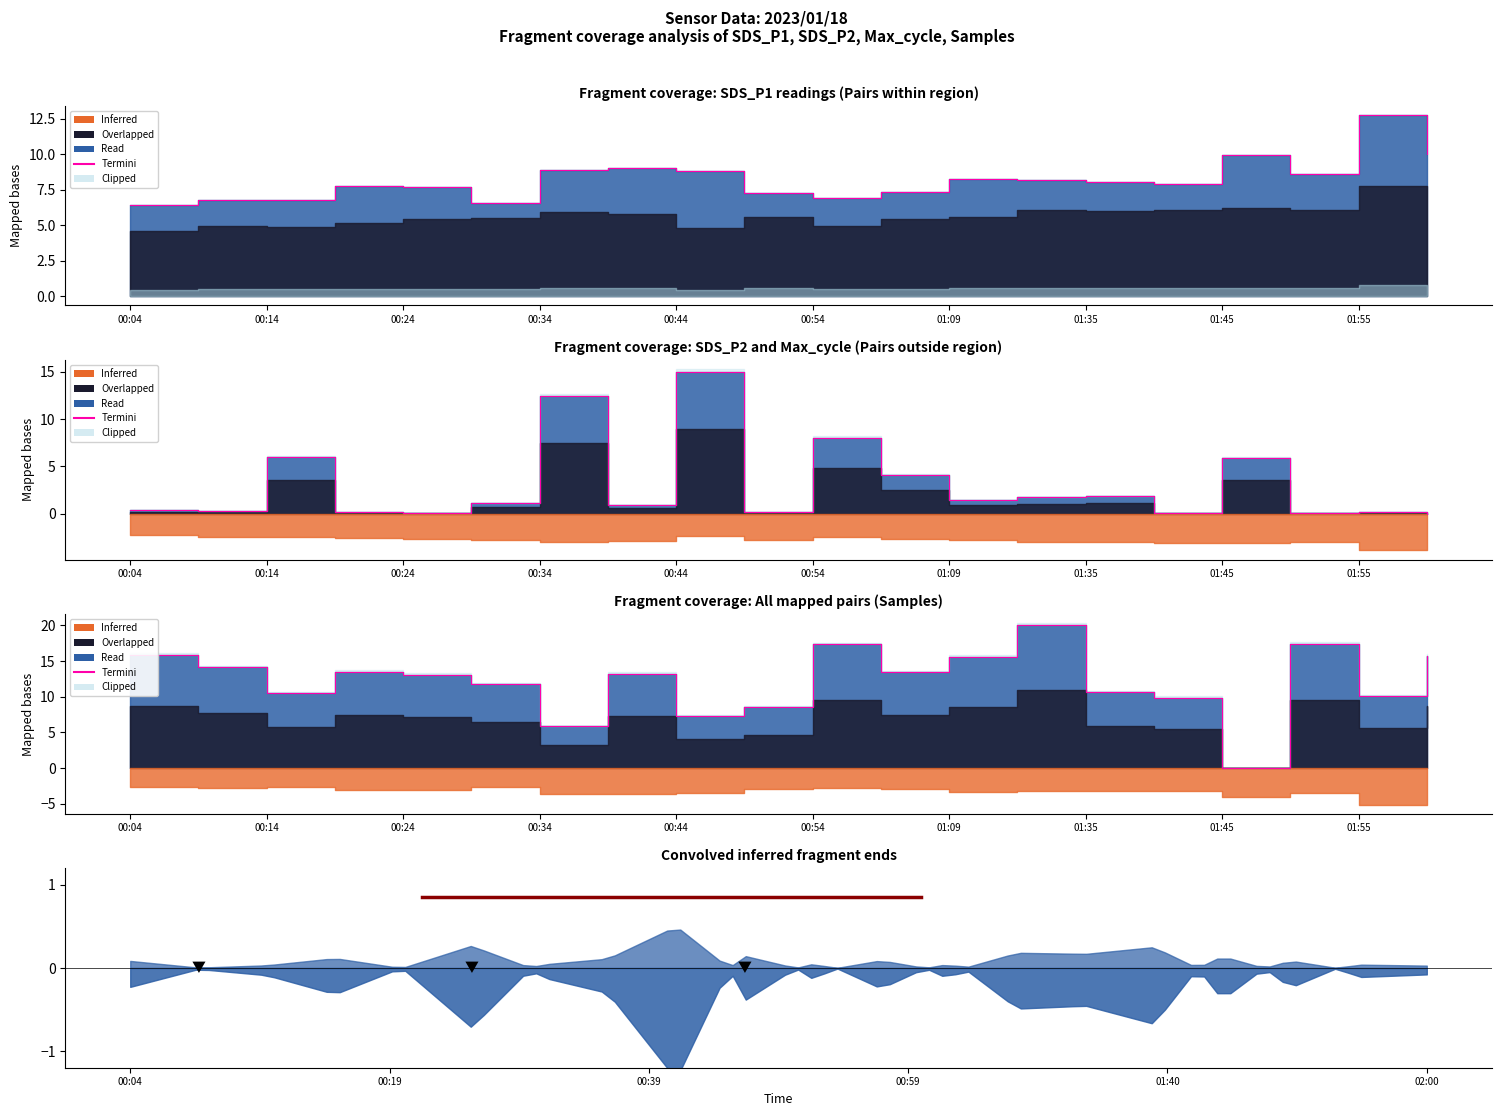

At which category does the data reach its first local valley?

00:14